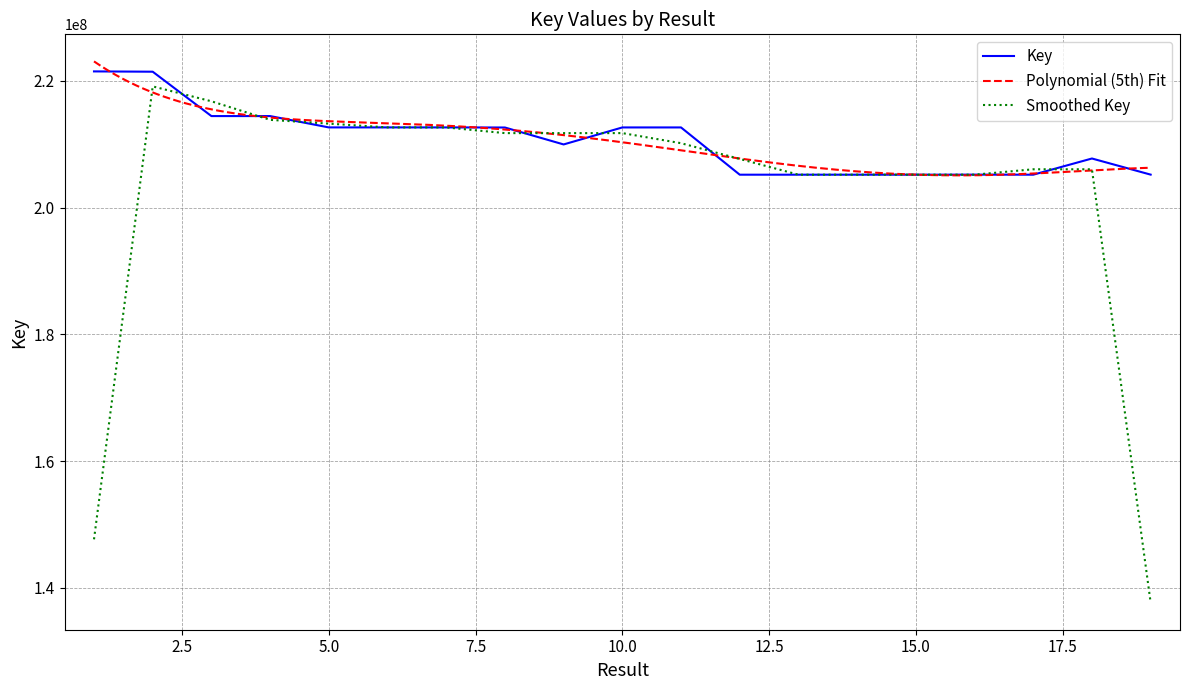

What is the maximum value for Smoothed Key?

219123992.7